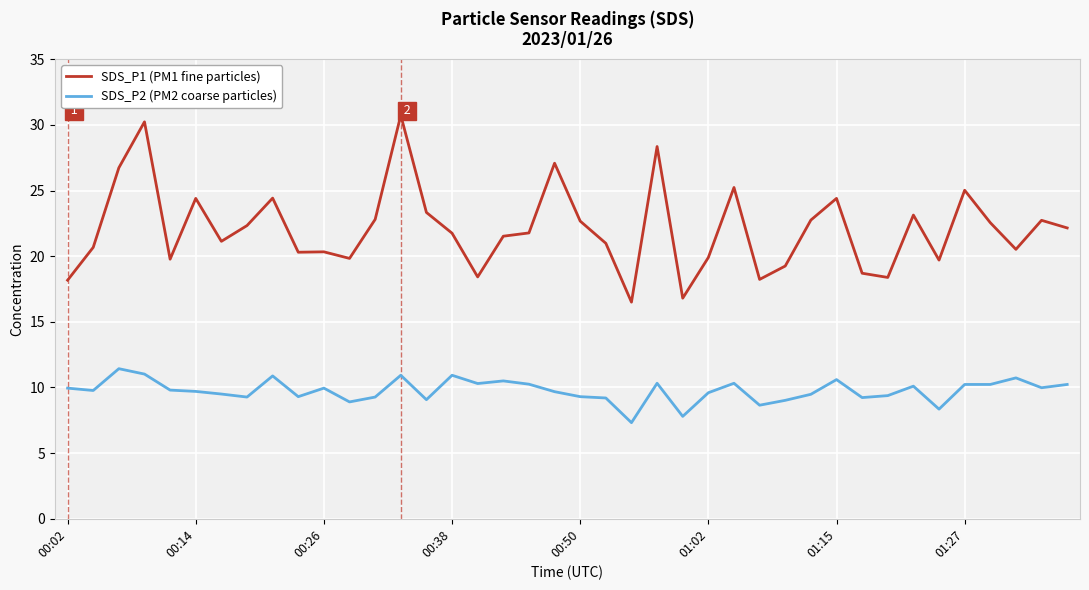

What is the minimum value for SDS_P1 (PM1 fine particles)?

16.5